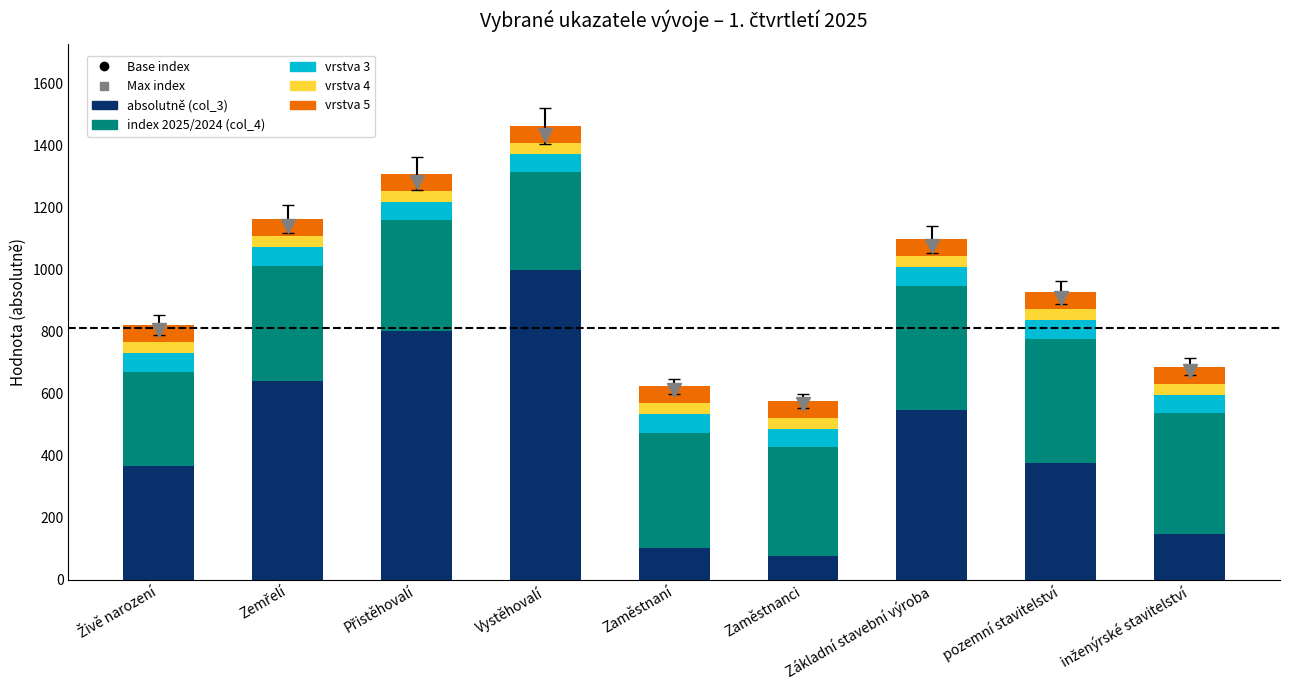

What is the total value across all series at Zaměstnanci?

576.9